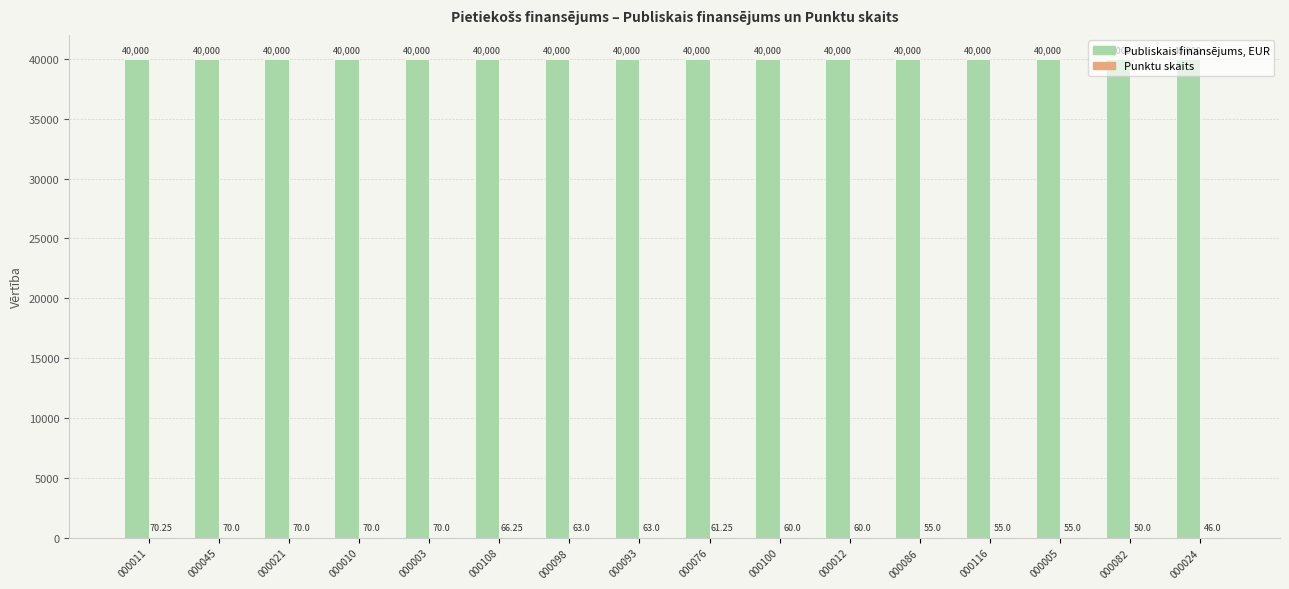

What is the sum of all Publiskais finansējums, EUR values?

640000.0